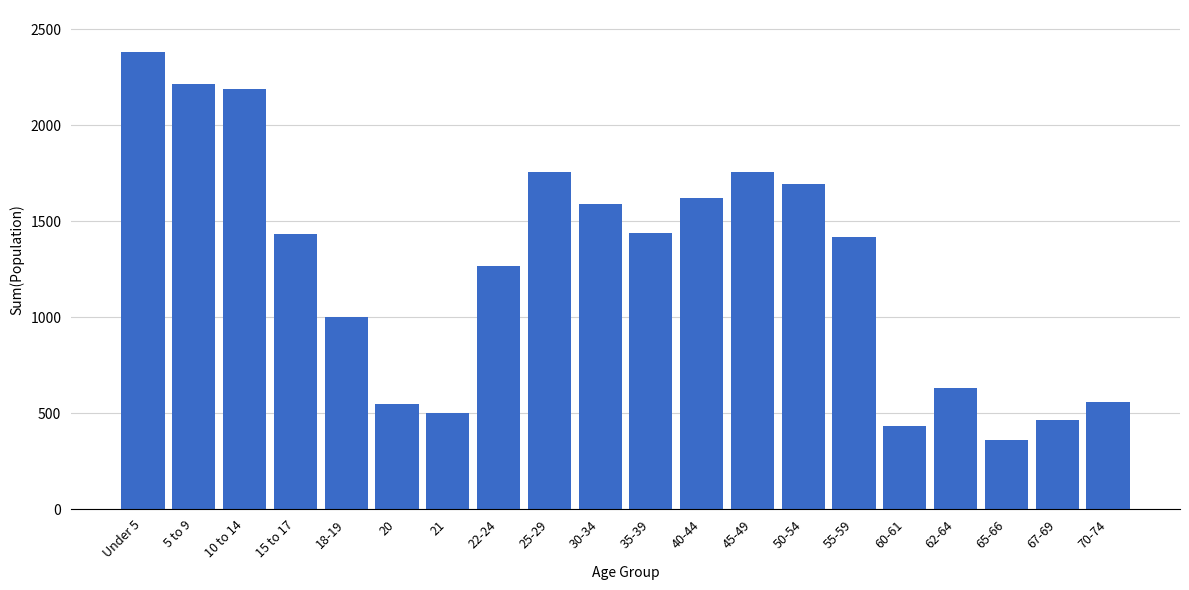

Which label corresponds to the smallest value in the chart?

65-66